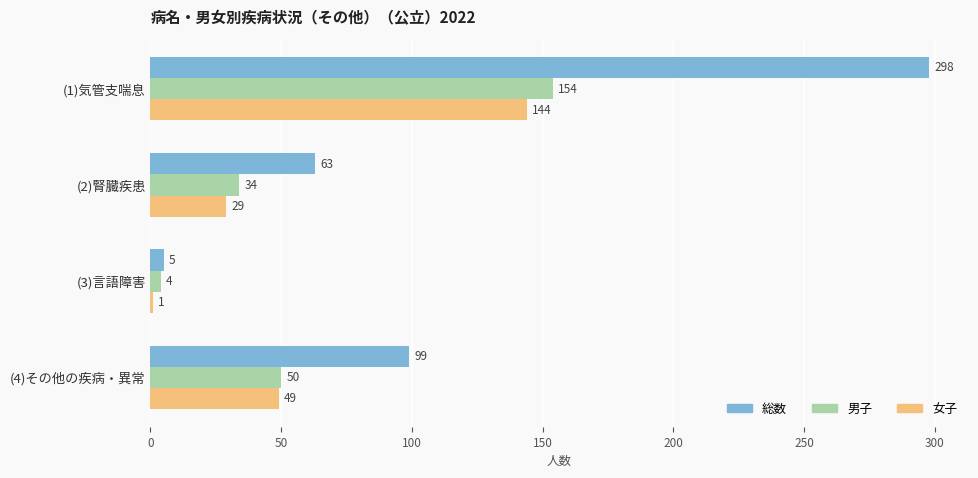

What is the sum of the 男子 values at (1)気管支喘息 and (2)腎臓疾患?

188